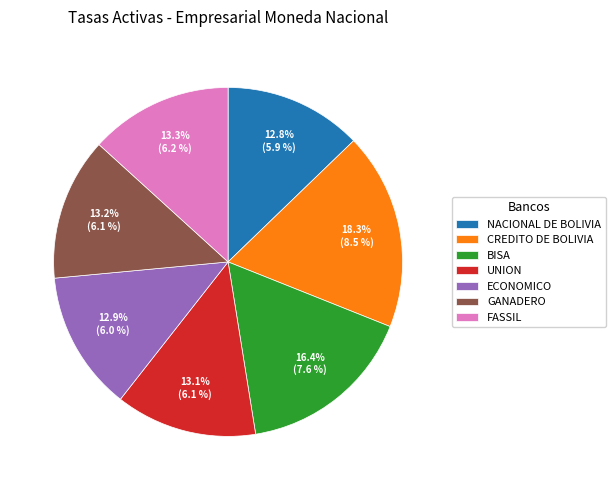

Combined, do ECONOMICO and CREDITO DE BOLIVIA account for over 50%?

No